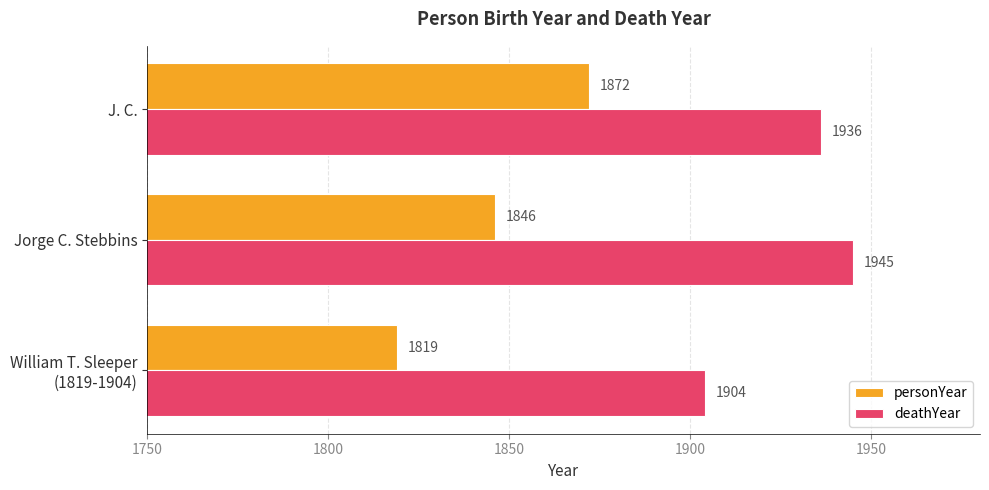

What is the difference between the second highest and minimum values in the personYear series?

27